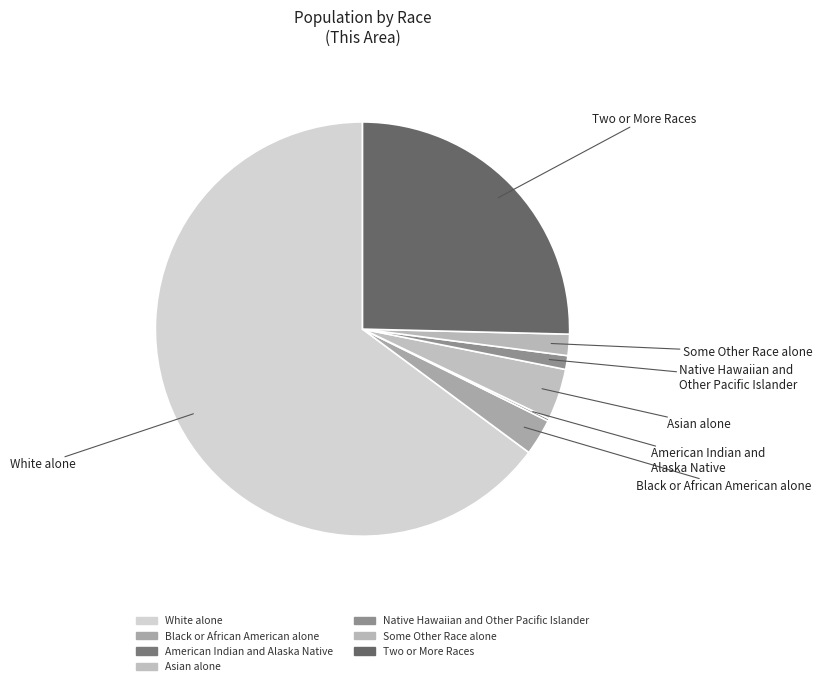

Count the number of slices in the pie.

7